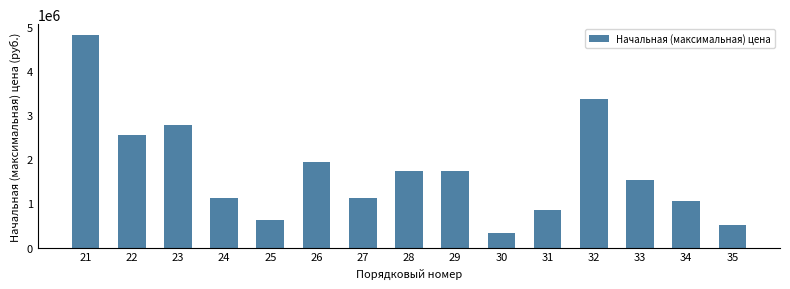

What is the approximate value at 30?

334475.9